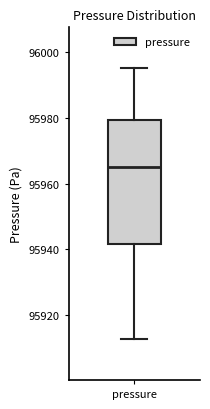

Read this box plot against the y-axis: the position of the median line, the range covered by the box, and the ends of both whiskers. The values are not printed on the chart, so give them approximately, as read against the axis.

median 95966, box 95942 to 95980, whiskers 95912 to 95996